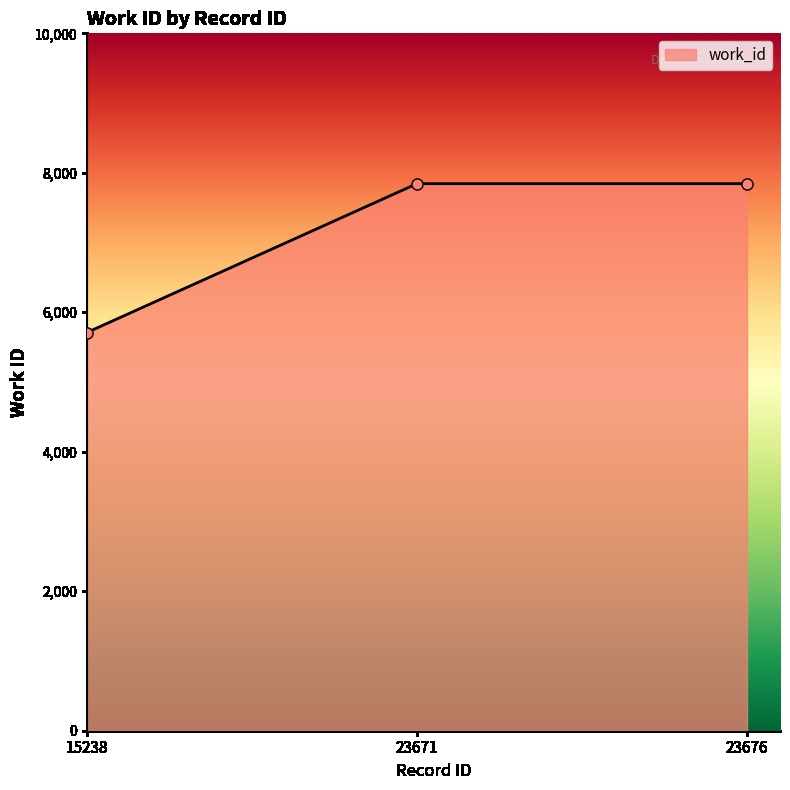

How many lines are shown in the chart?

1